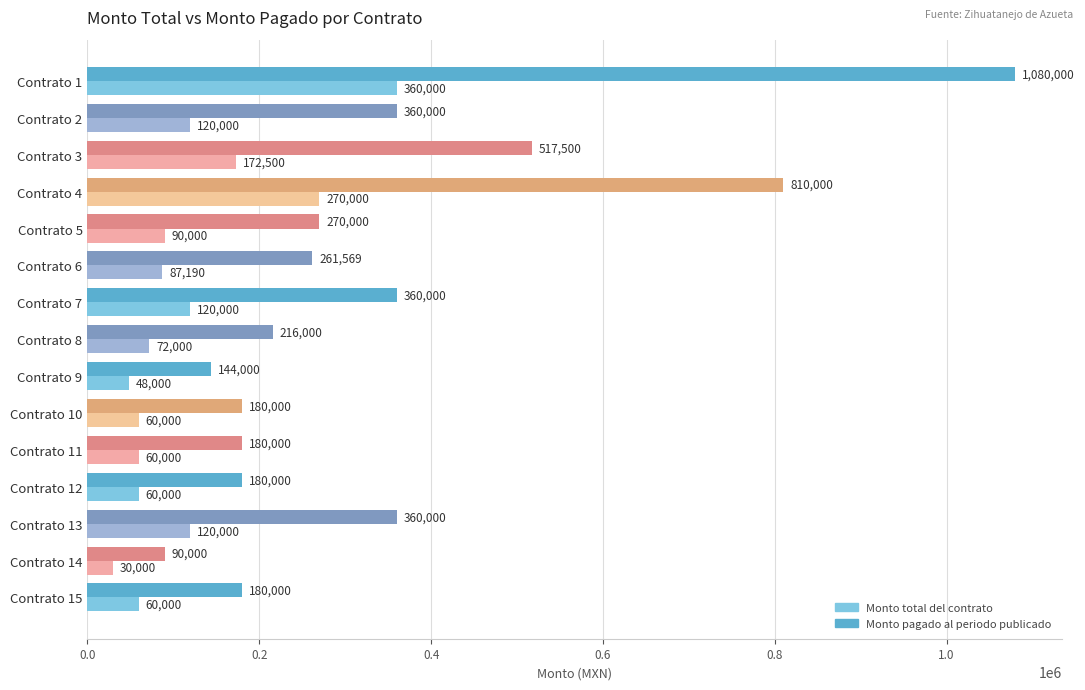

What is the maximum value shown in the chart?

1080000.0